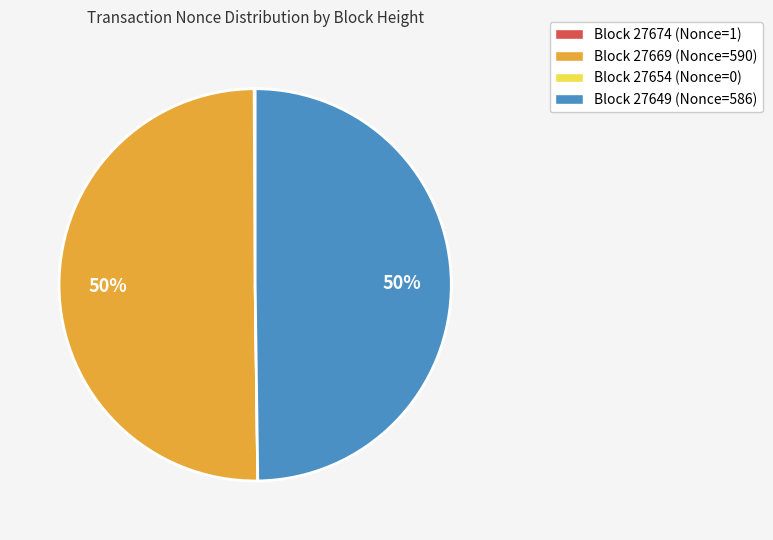

To the nearest percent, what is the average slice percentage?

25%